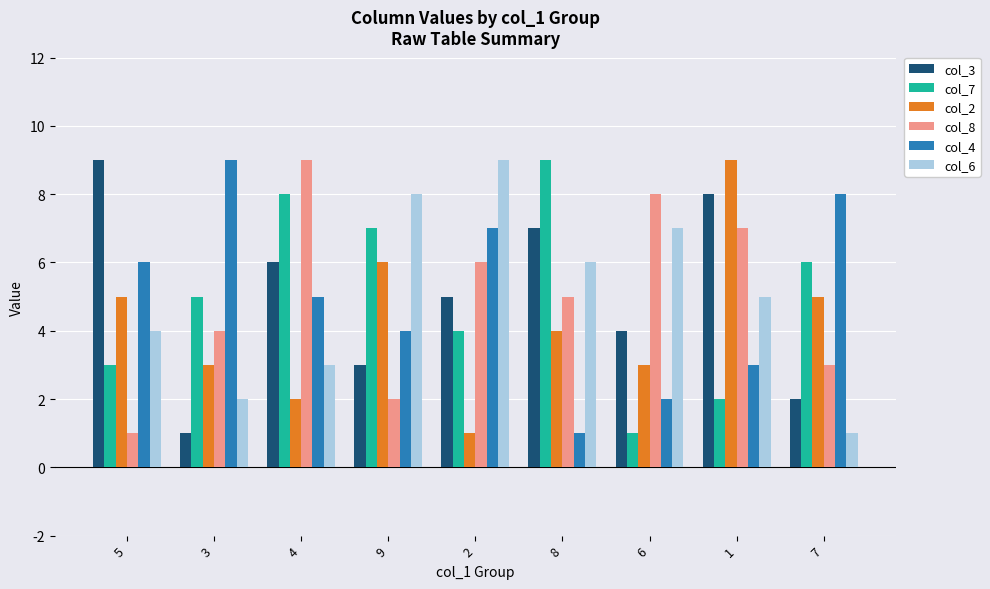

What is the average value of the col_4 series?

5